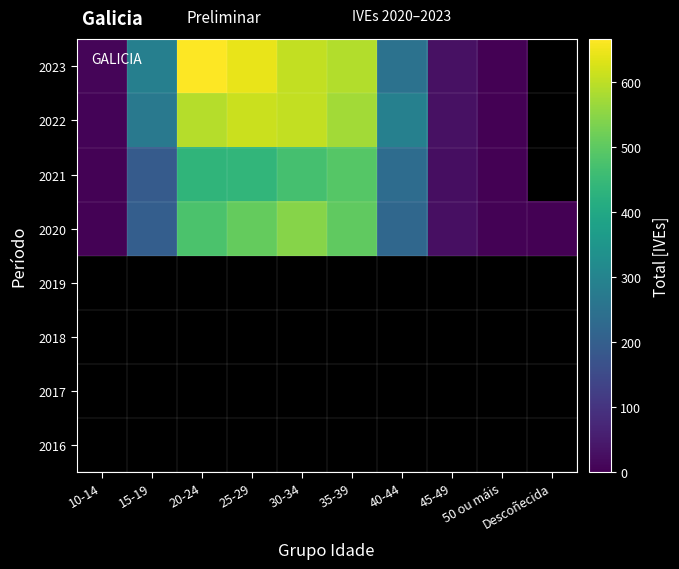

Which series has the widest spread of values?

2023